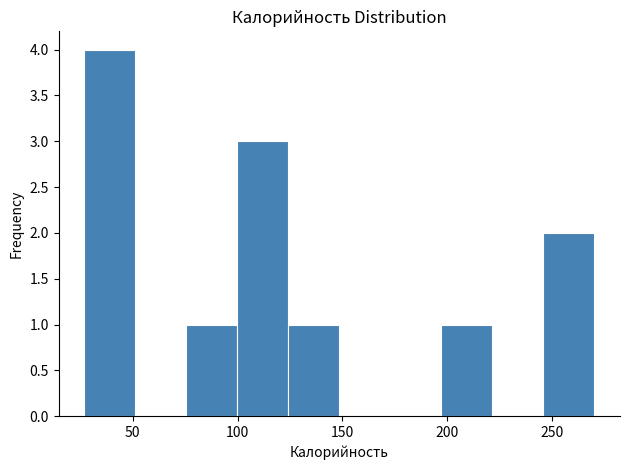

Which range on the x-axis has the tallest bar?

25 to 50